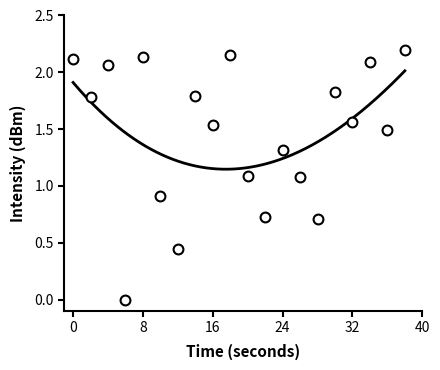

Between 26 and 36, which is larger?

36